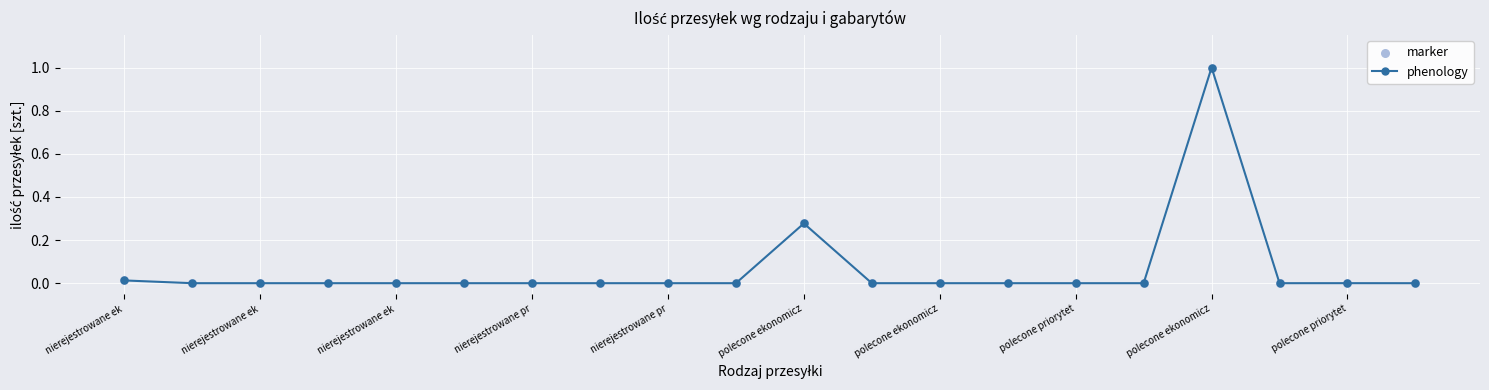

True or false: the data has more than 0 interior local peaks.

True